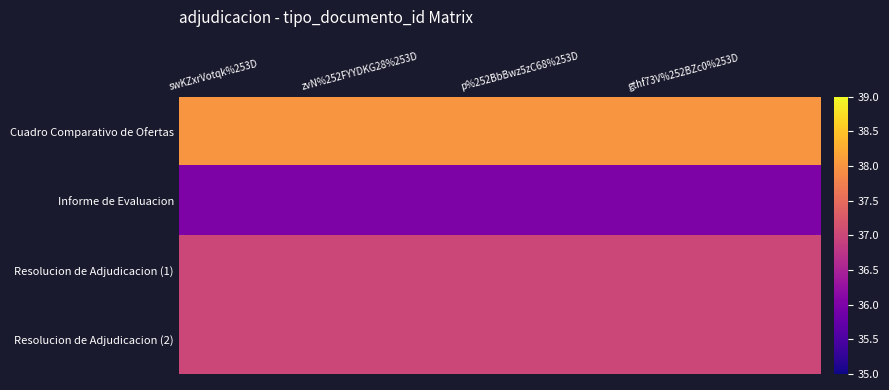

At which category is the sum across all series the highest?

swKZxrVotqk%253D